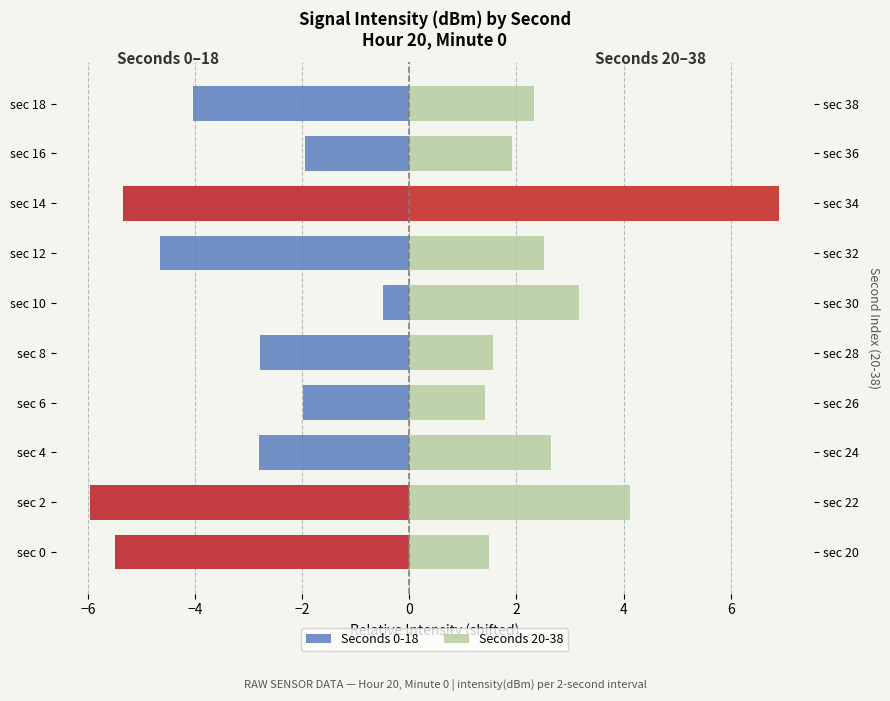

Is the value of Seconds 20-38 at sec 14 greater than the value of Seconds 0-18 at sec 0?

Yes